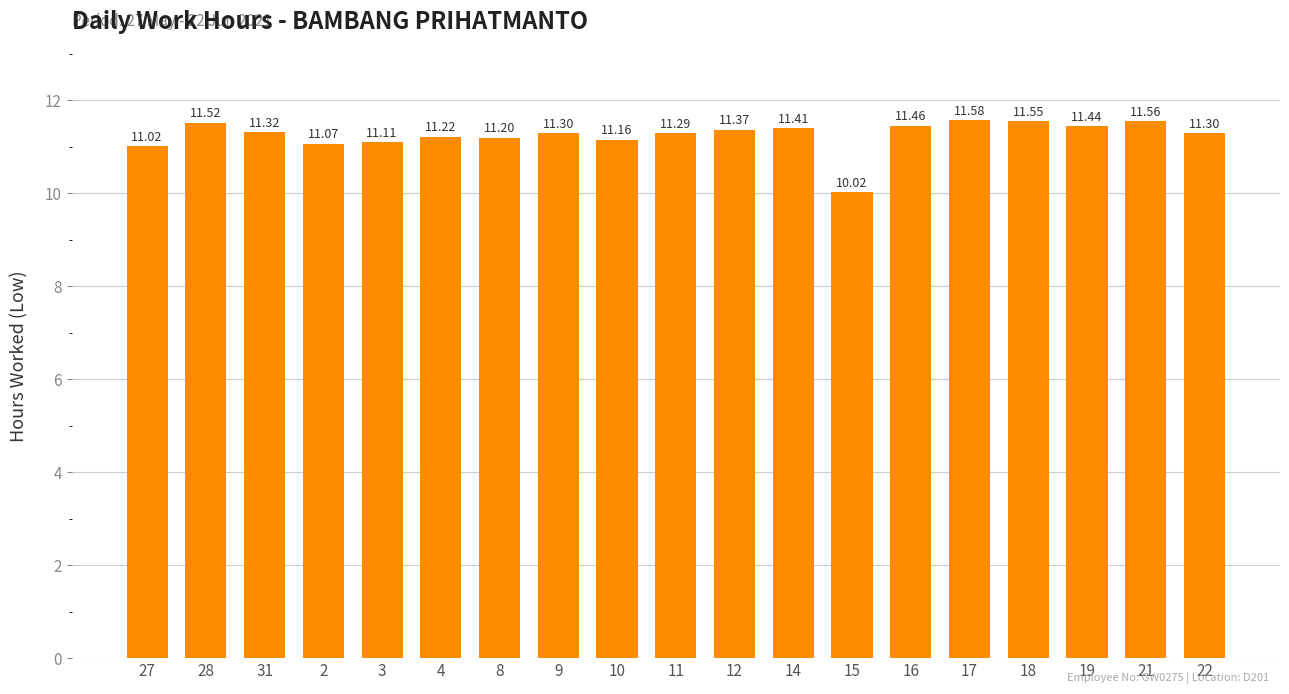

What is the label of the 9th bar from the right?

12